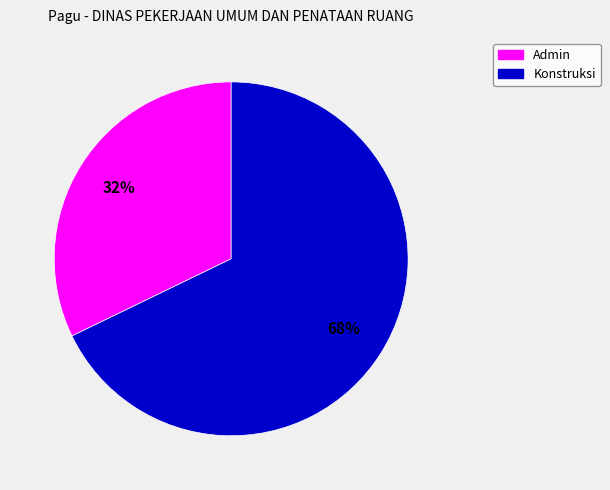

Is there a majority slice in this chart?

Yes